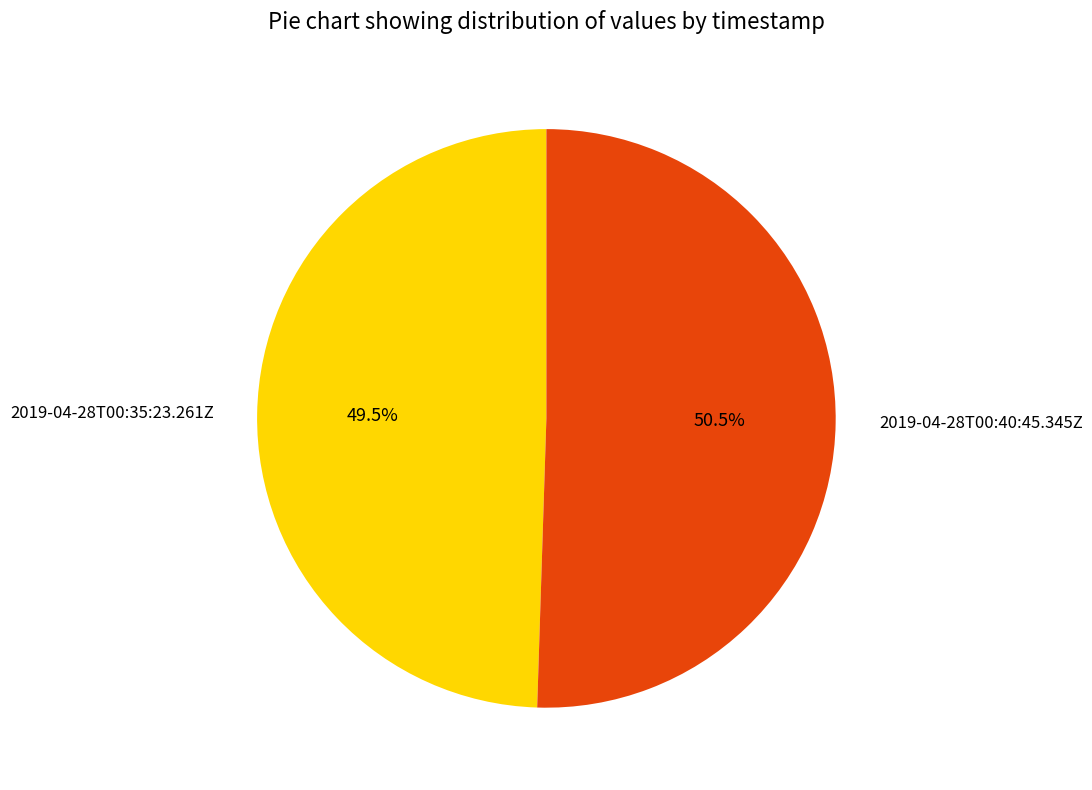

Approximately how many times larger is the value at 2019-04-28T00:40:45.345Z compared to 2019-04-28T00:35:23.261Z?

1.0